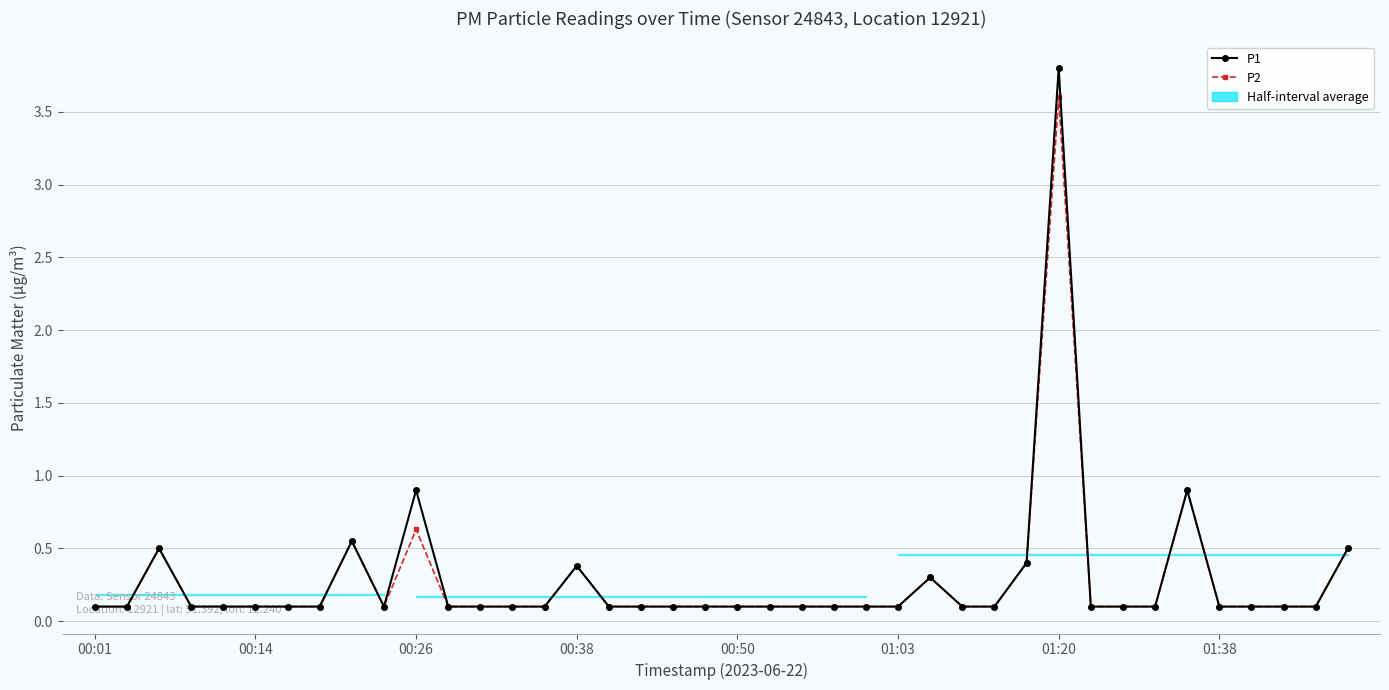

Is it true that P2 equals 0.6 at 00:26?

True